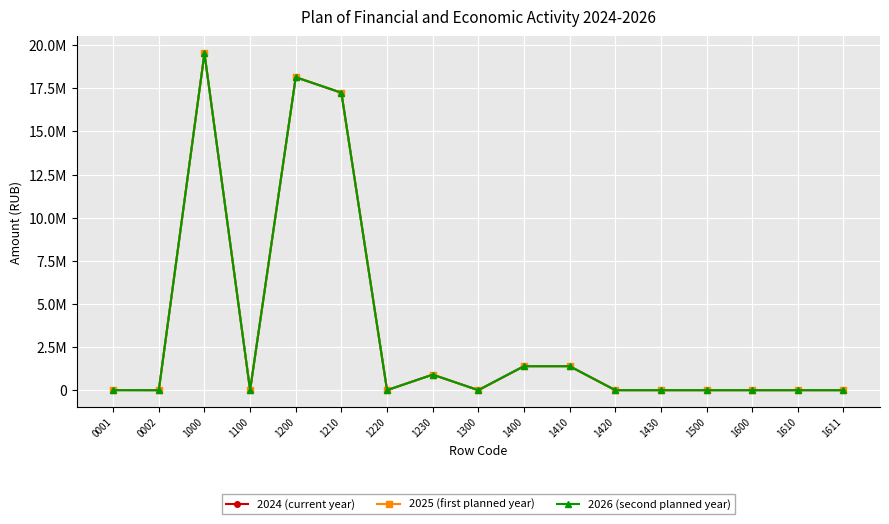

At how many categories does at least one series exceed 1665713?

3